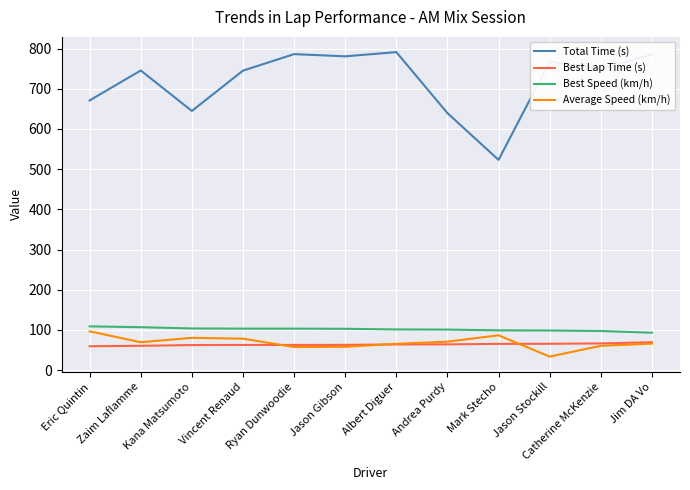

Rank the series at Zaim Laflamme from lowest to highest value.

Best Lap Time (s), Average Speed (km/h), Best Speed (km/h), Total Time (s)